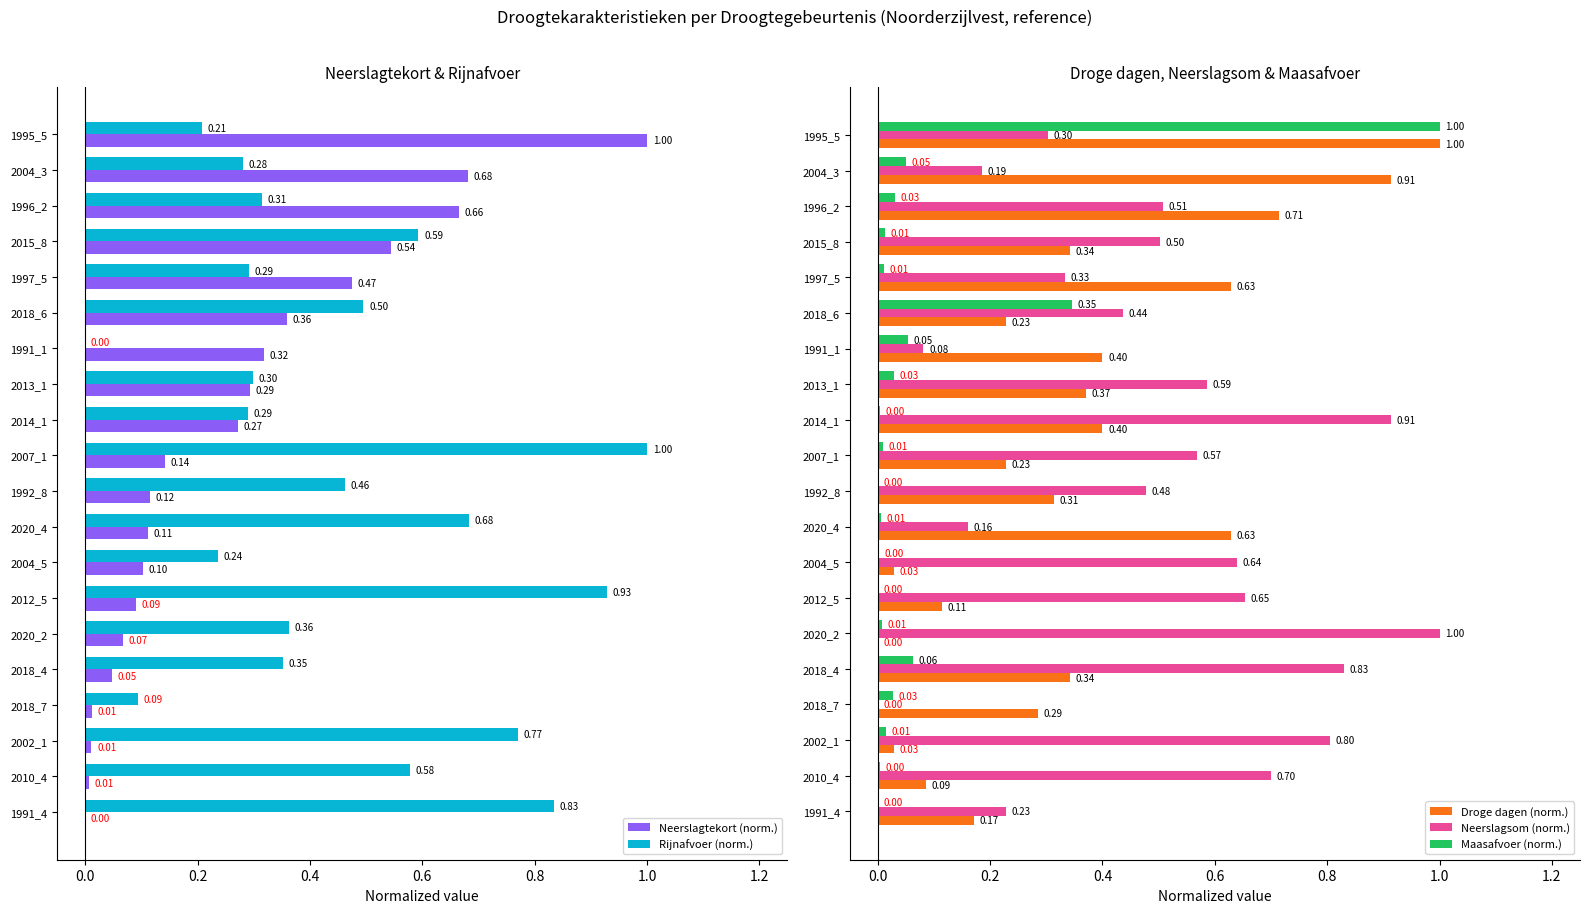

Is the value of Neerslagsom (norm.) at 2018_6 greater than the value of Maasafvoer (norm.) at 2018_4?

Yes